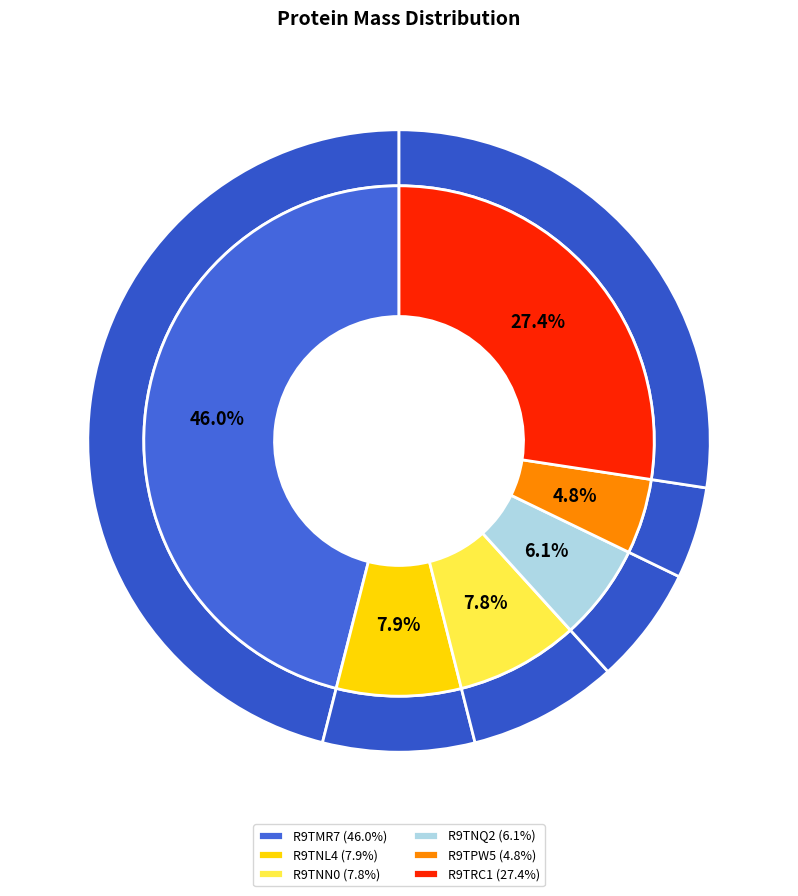

Which slice is the smallest?

R9TPW5